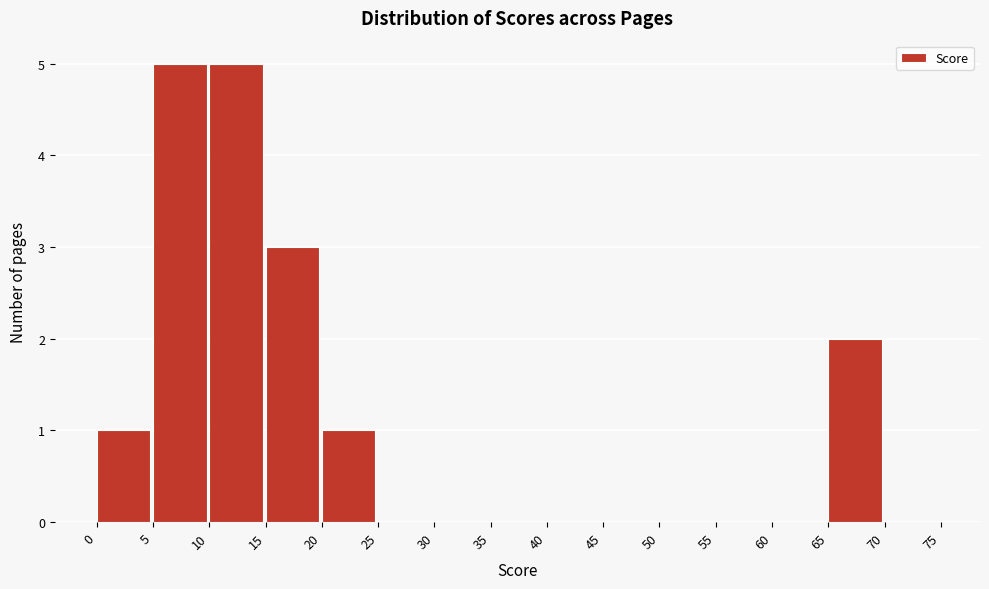

Reading left to right, transcribe this chart: for each bar, give the range it covers on the x-axis and its height. The values are not printed on the chart, so give them approximately, as read against the axis.

0 to 5: 1
5 to 10: 5
10 to 15: 5
15 to 20: 3
20 to 25: 1
25 to 30: 0
30 to 35: 0
35 to 40: 0
40 to 45: 0
45 to 50: 0
50 to 55: 0
55 to 60: 0
60 to 65: 0
65 to 70: 2
70 to 75: 0